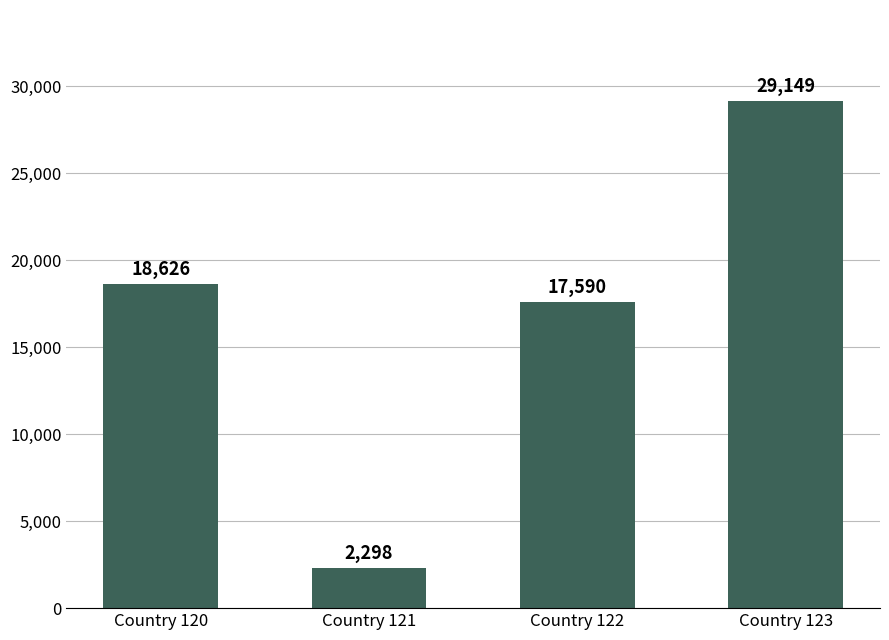

Rank the categories by value from lowest to highest.

Country 121, Country 122, Country 120, Country 123